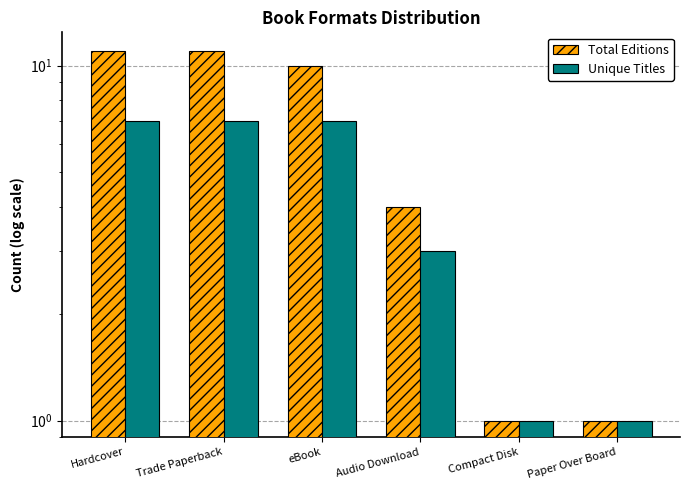

True or false: Unique Titles has a value of 7 at Hardcover.

True